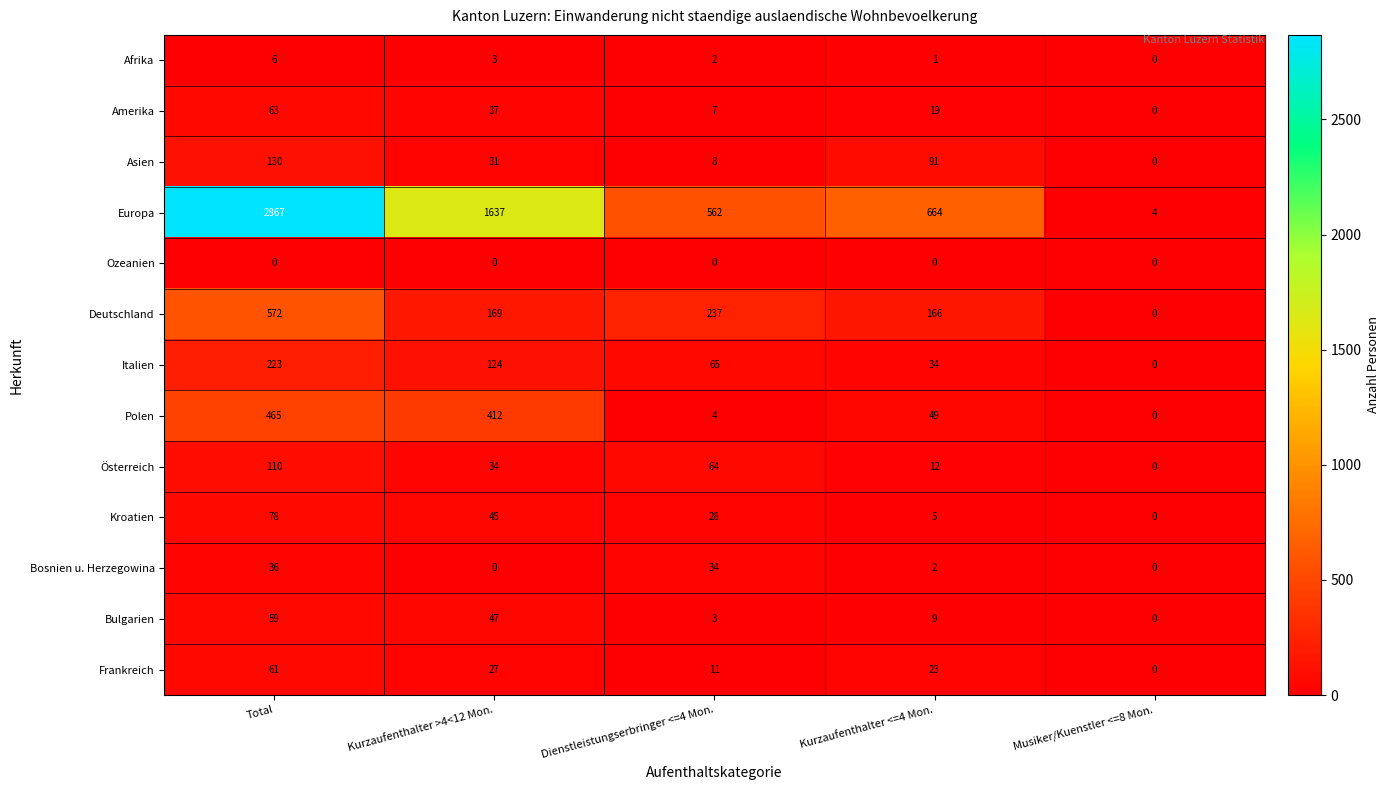

Which category has the highest value in the Asien series?

Total